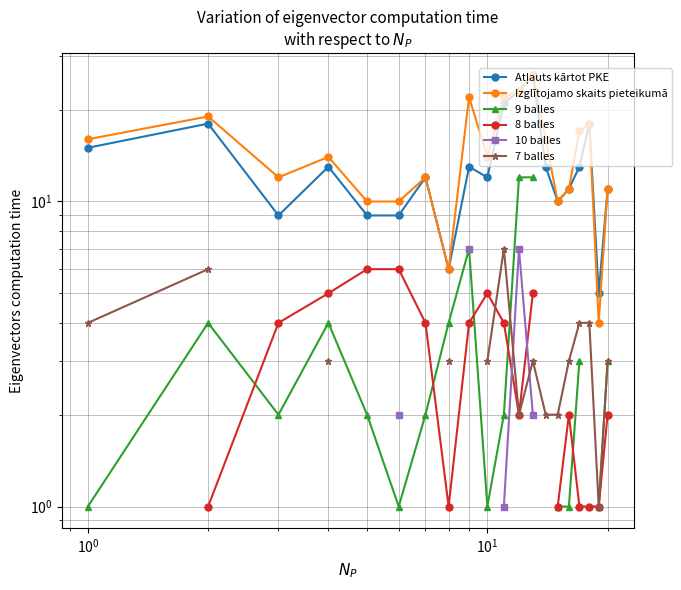

What is the difference between the maximum and minimum values in the Izglītojamo skaits pieteikumā series?

22.0